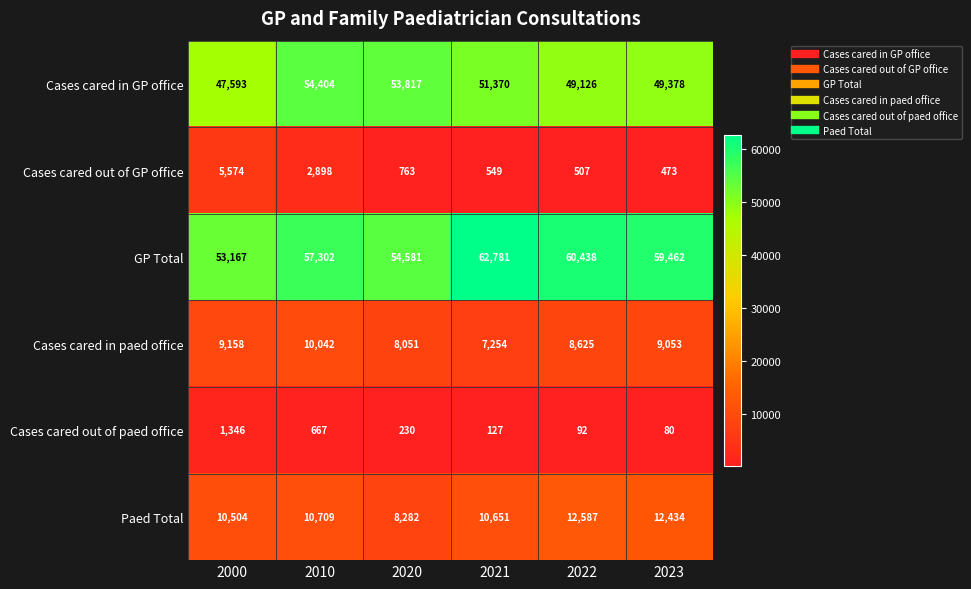

Rank the series by their maximum value, from lowest to highest.

Cases cared out of paed office, Cases cared out of GP office, Cases cared in paed office, Paed Total, Cases cared in GP office, GP Total